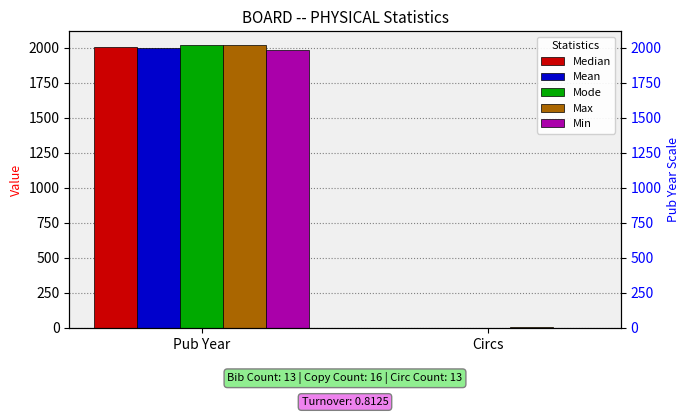

What is the total value across all series at Circs?

6